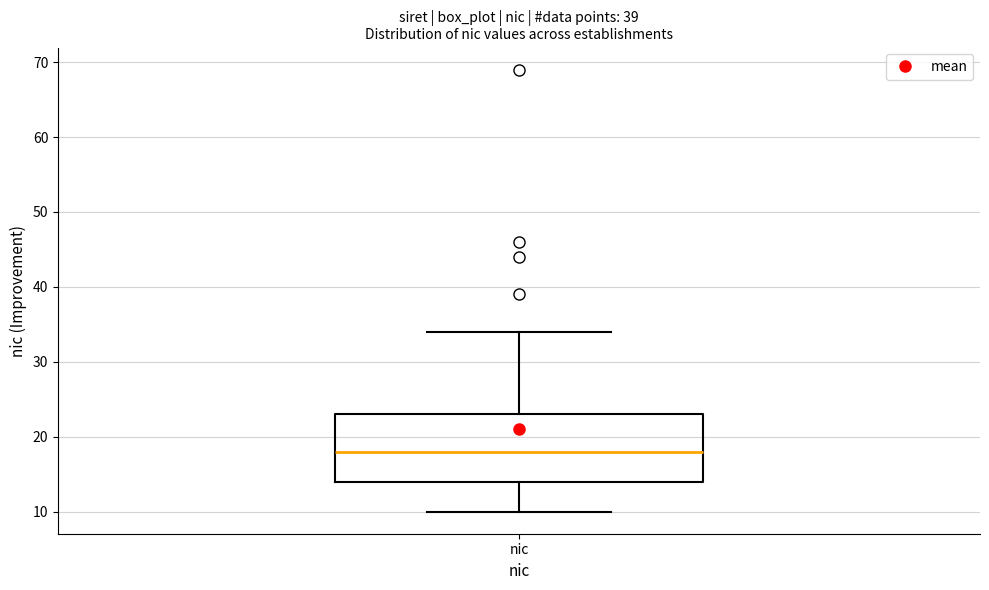

Where does the median line of the box for nic sit on the y-axis? The values are not printed on the chart, so give them approximately, as read against the axis.

18